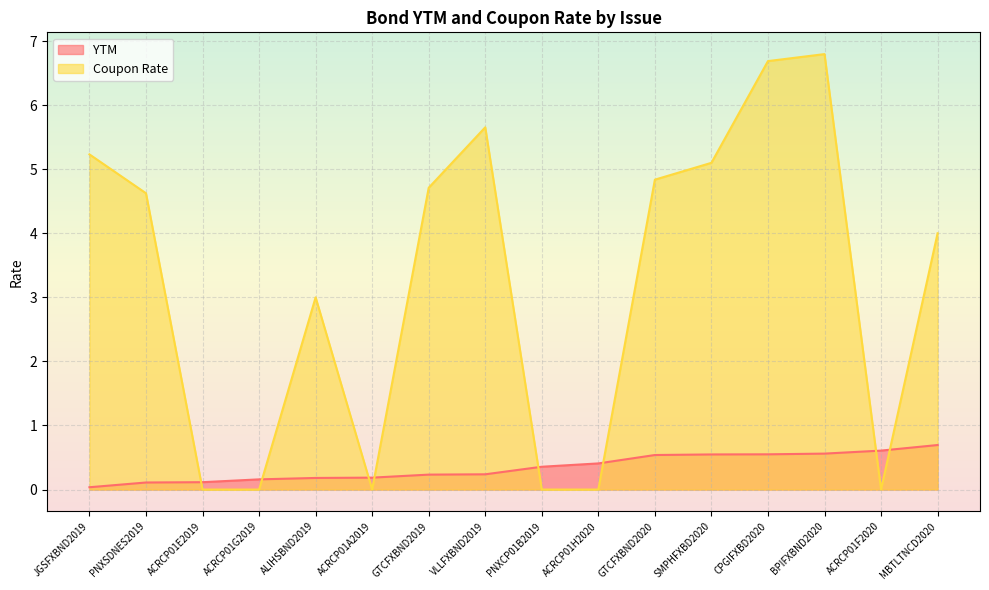

Which series has the largest range (max minus min)?

Coupon Rate